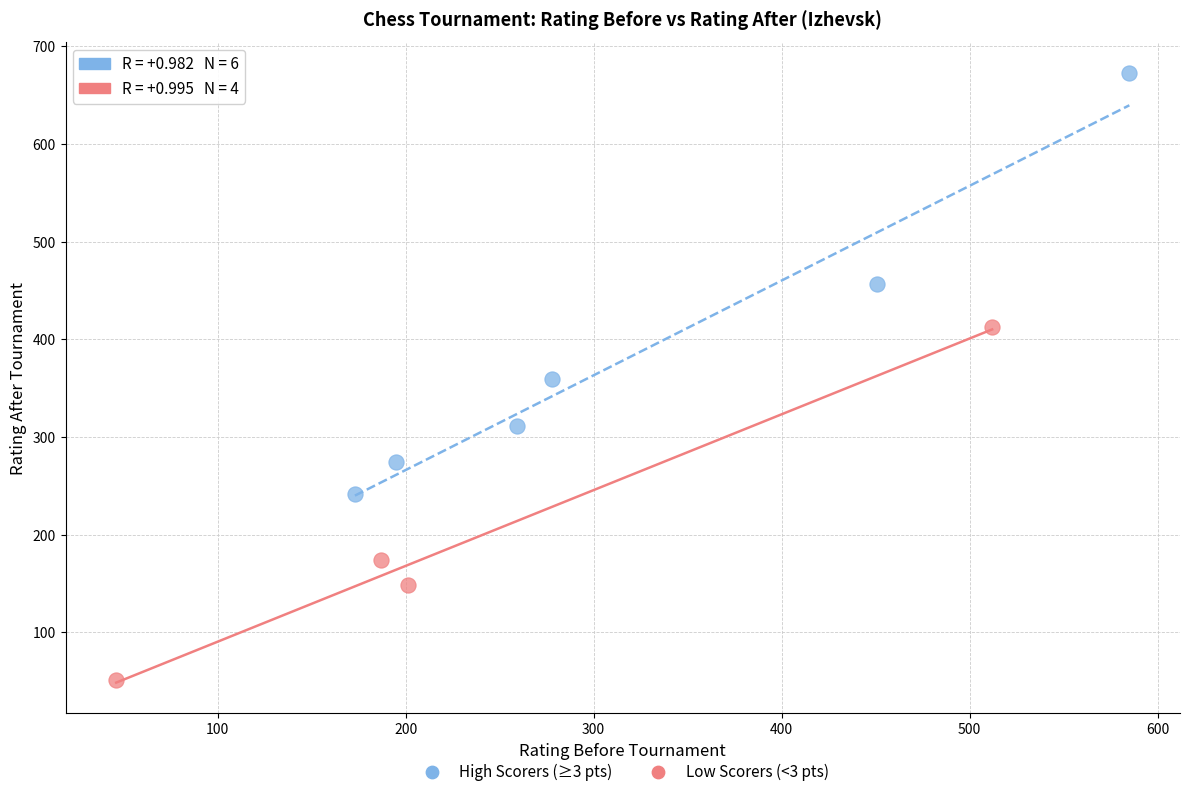

Which series contains the lowest Y value?

Low Scorers (<3 pts)